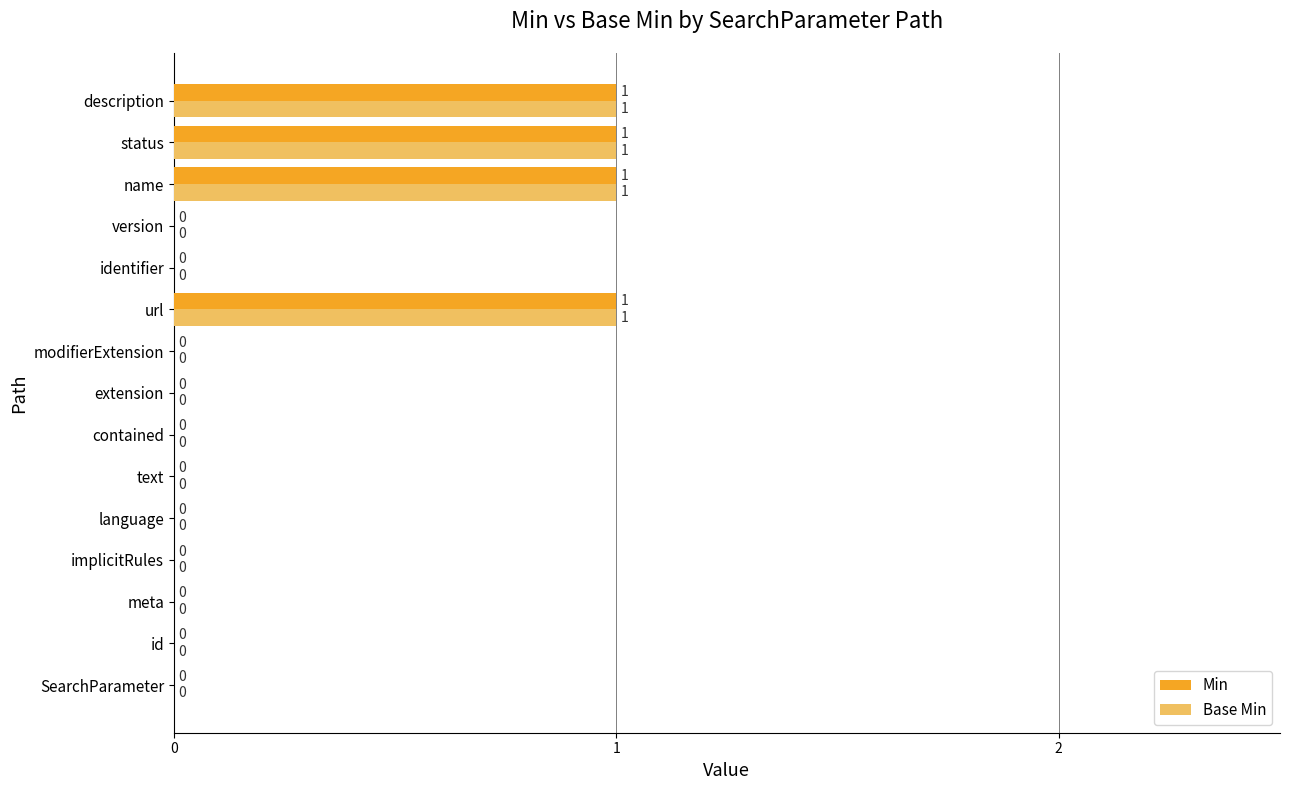

True or false: Min has a value of 2 at name.

False